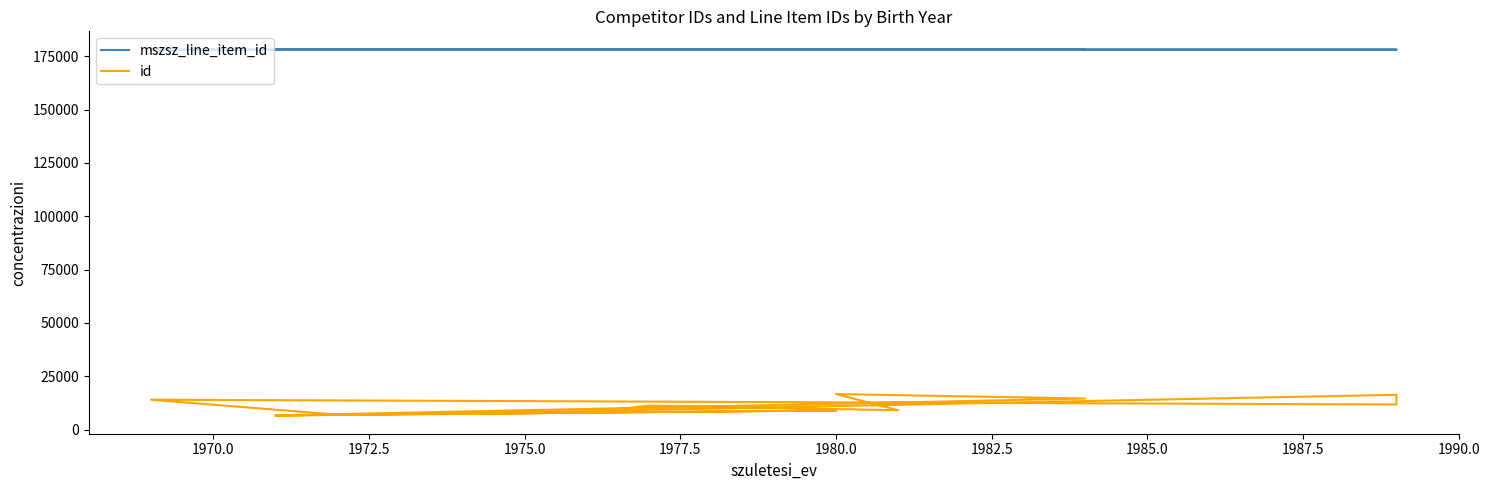

What are all the series names shown in the legend?

mszsz_line_item_id, id